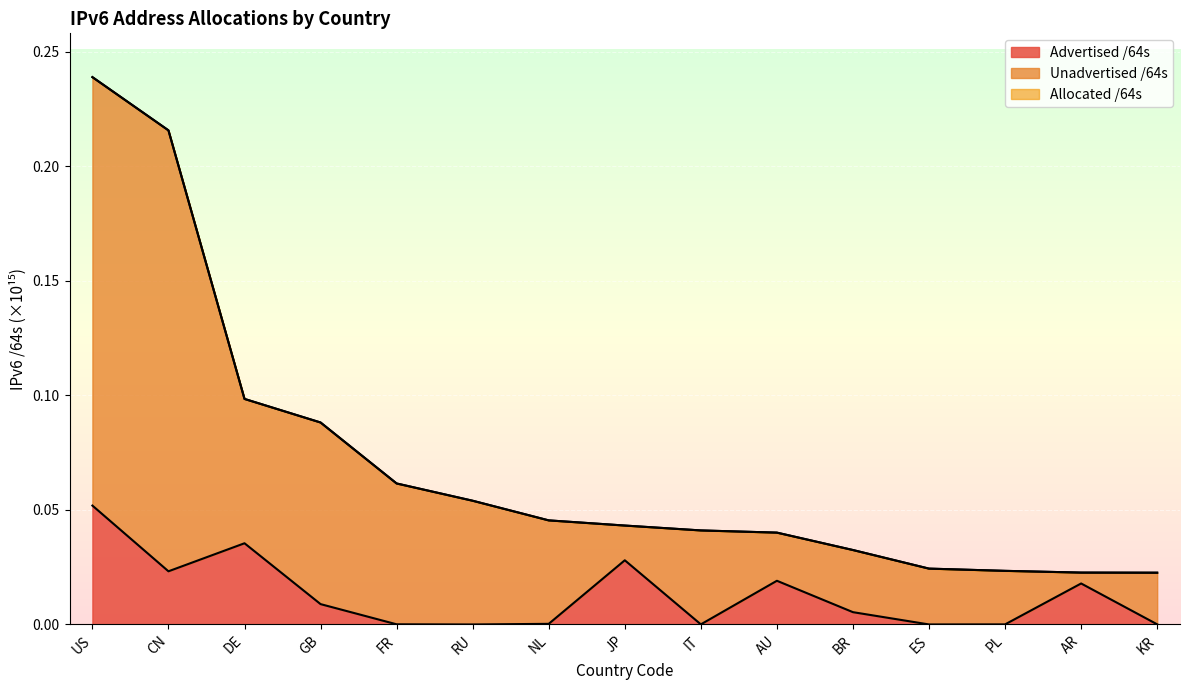

Count the number of categories in the chart.

15